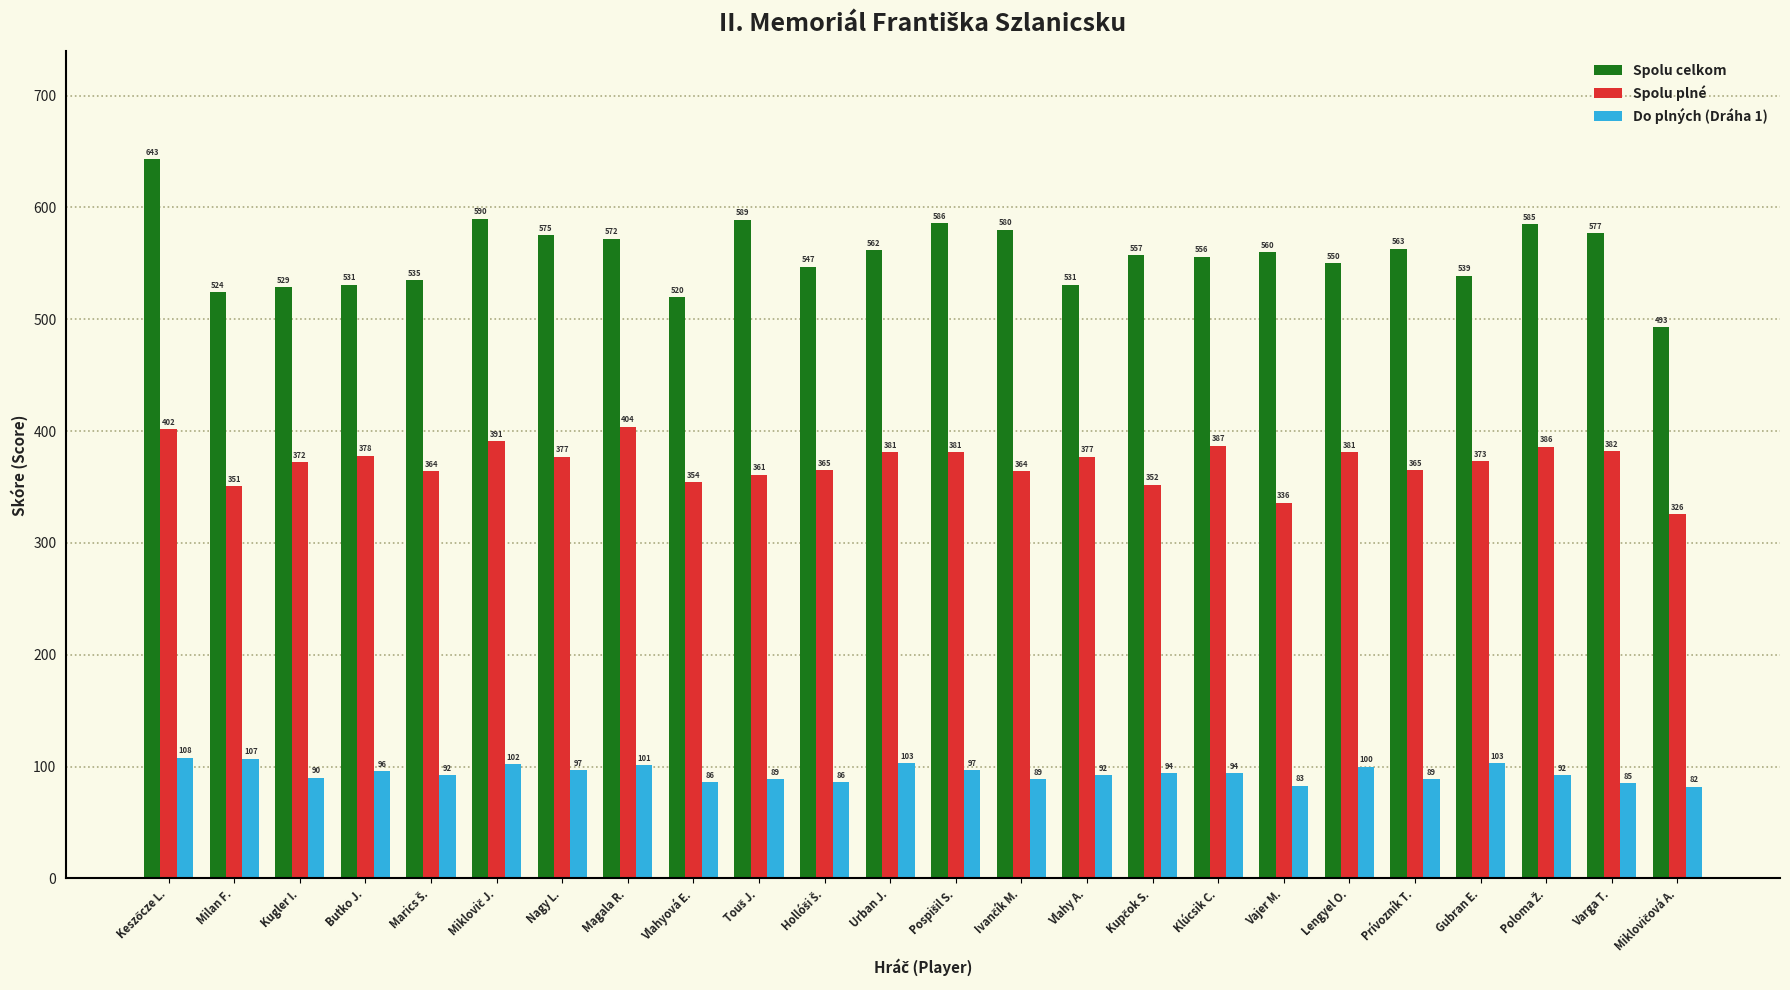

What is the sum of all Spolu plné values?

8910